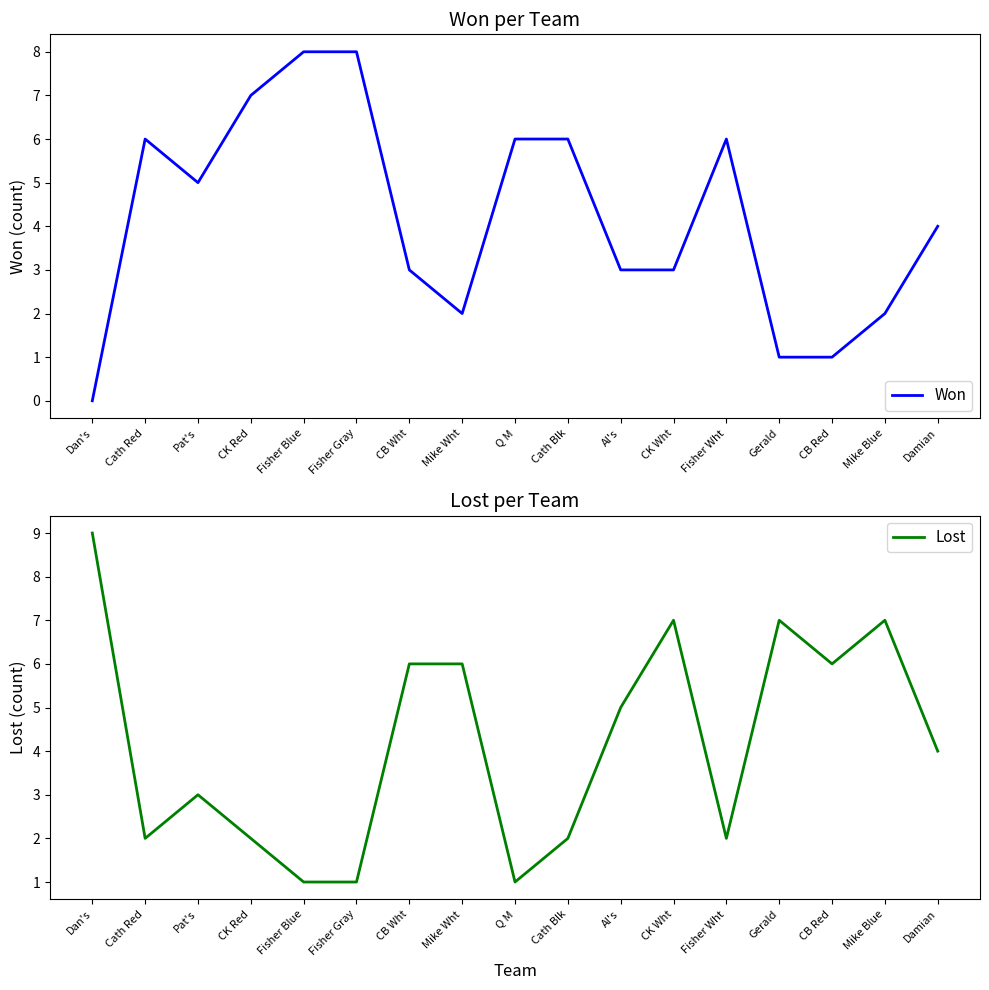

Where is Lost nearest to the value 5?

Al's